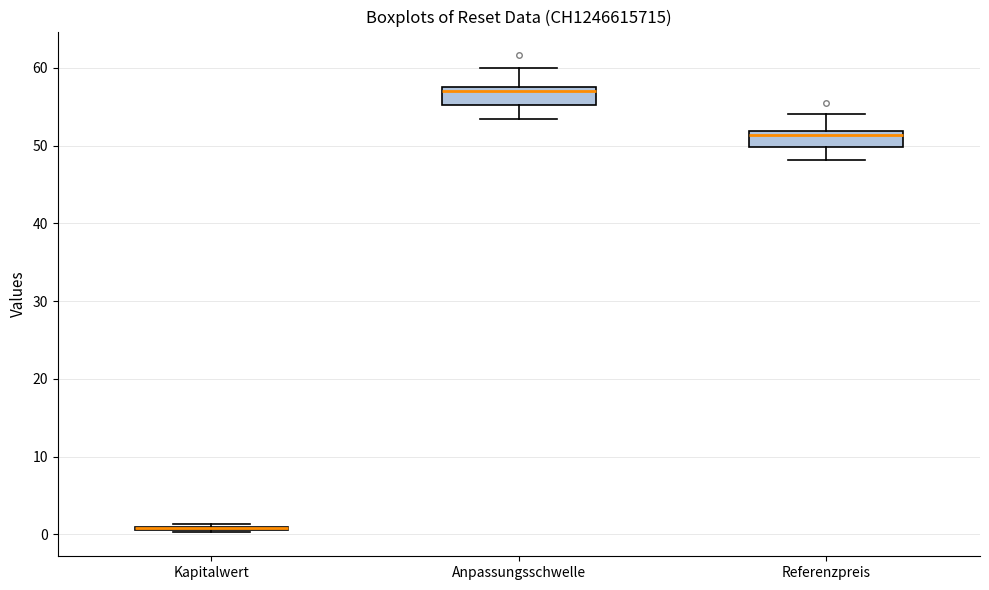

Reading left to right, read every box against the y-axis: the position of its median line, the range the box covers, and the ends of its whiskers. The values are not printed on the chart, so give them approximately, as read against the axis.

Kapitalwert: box collapsed to a line at 1, whiskers 0 to 1
Anpassungsschwelle: median 57, box 55 to 58, whiskers 53 to 60
Referenzpreis: median 51, box 50 to 52, whiskers 48 to 54